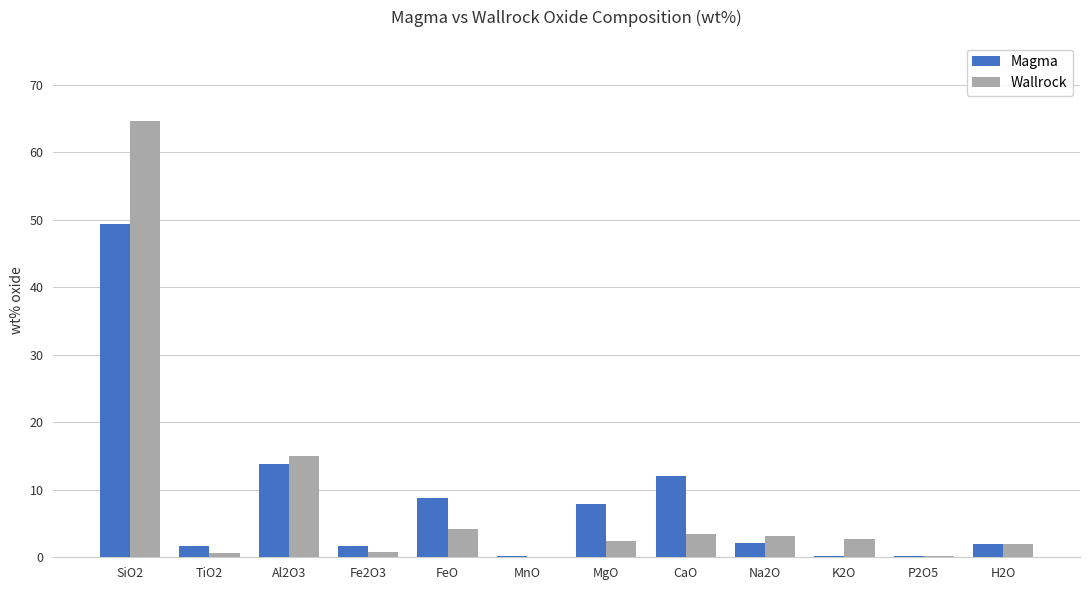

Between SiO2 and P2O5, which series saw the biggest shift?

Wallrock